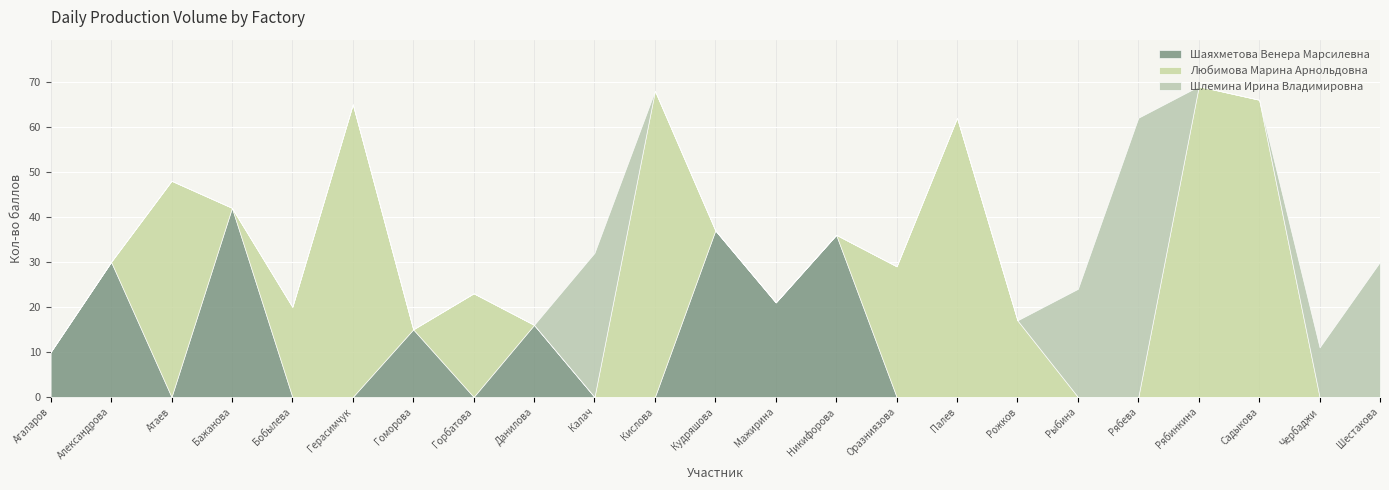

How many lines are shown in the chart?

3